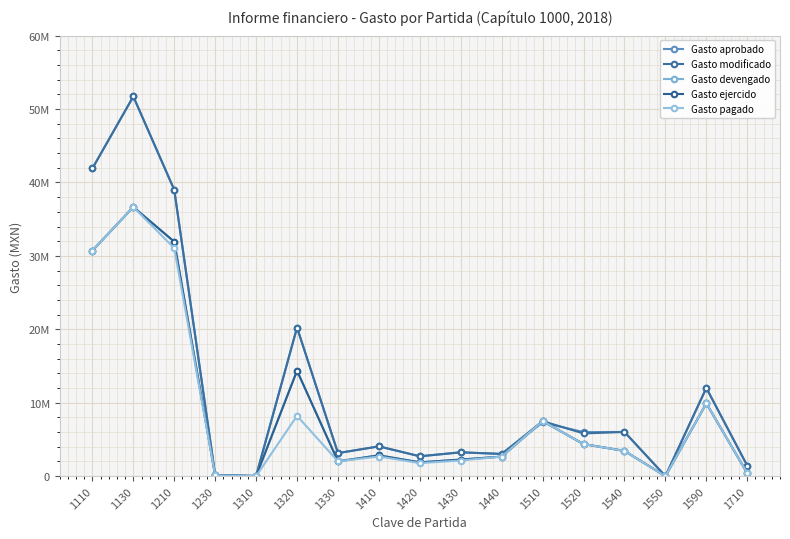

Does the chart have visible grid lines?

Yes